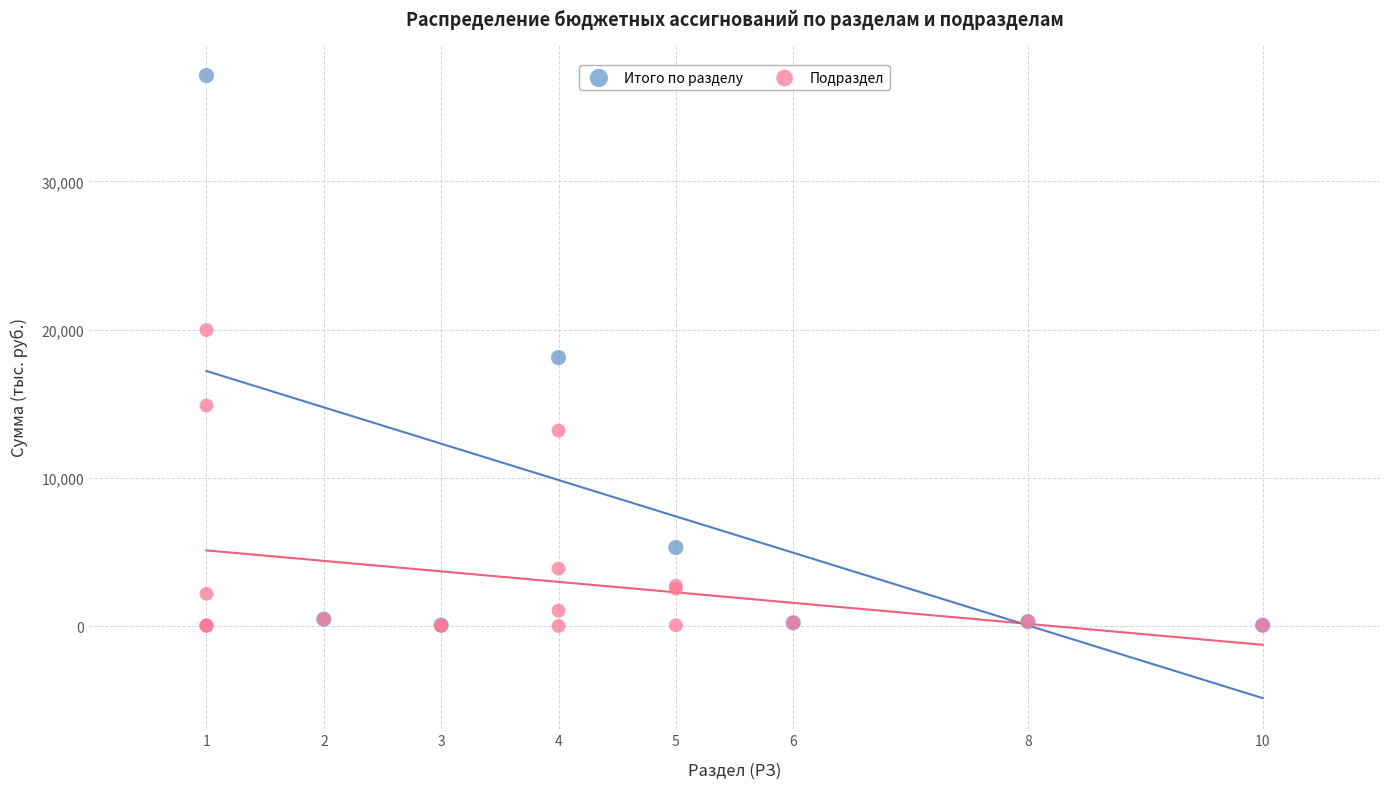

What are all the series names shown in the legend?

Итого по разделу, Подраздел